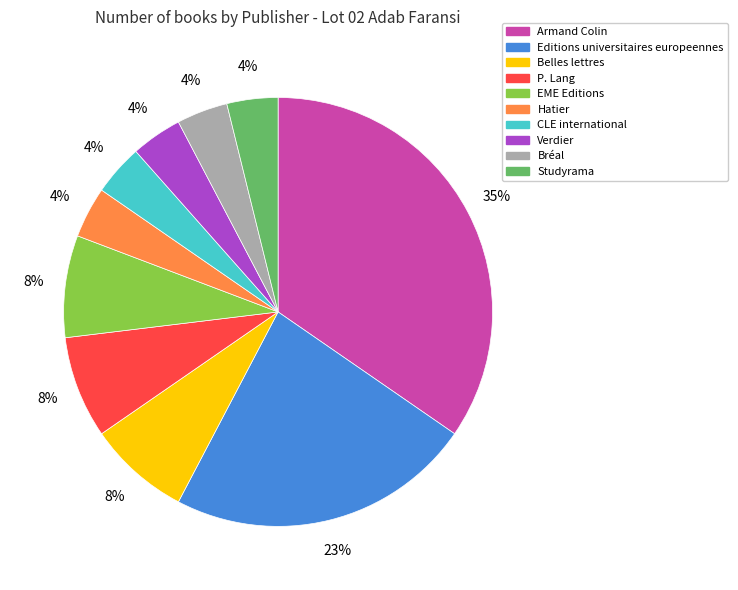

Which slice is the largest?

Armand Colin